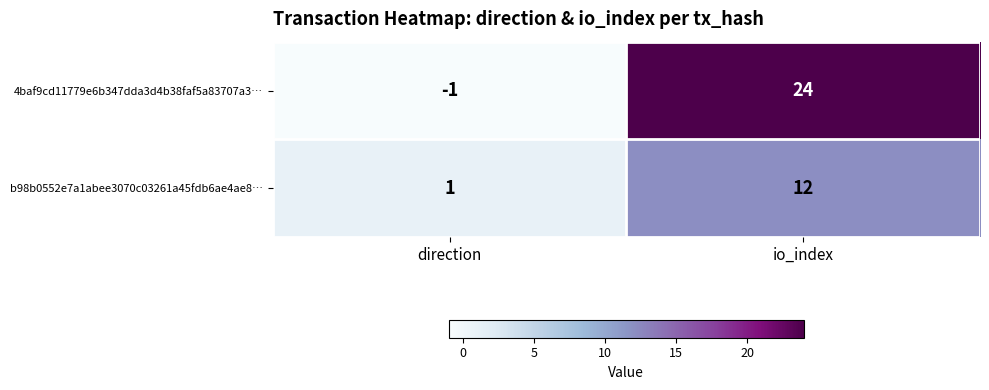

The 4baf9cd11779e6b347dda3d4b38faf5a83707a3… series shows 5 at io_index. True or false?

False